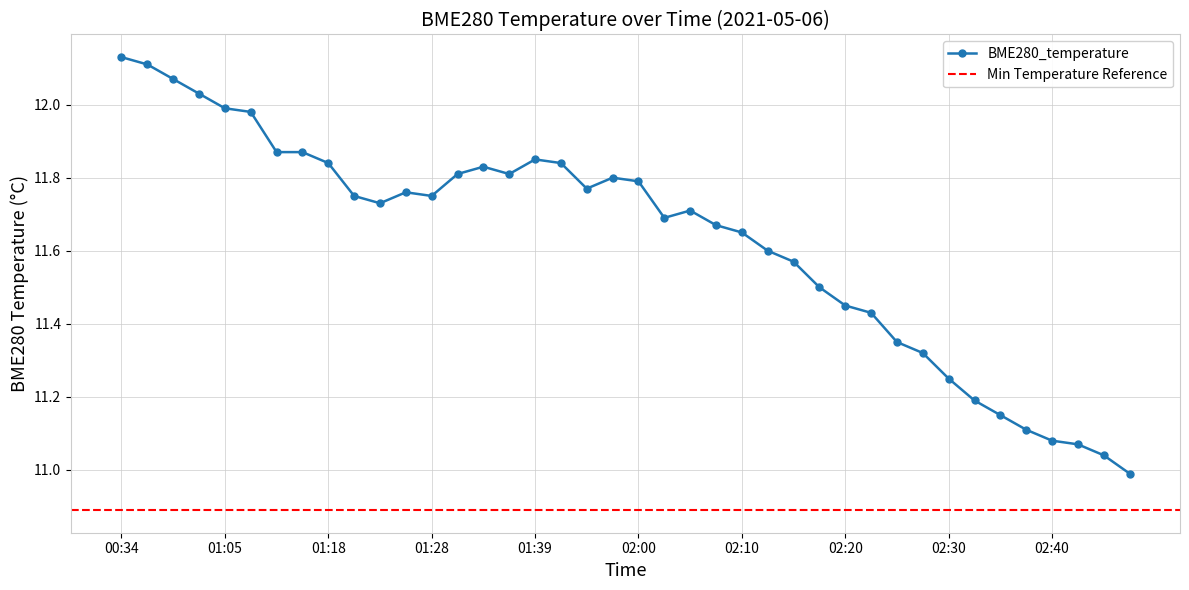

Between 02:15 and 01:28, which is larger?

01:28